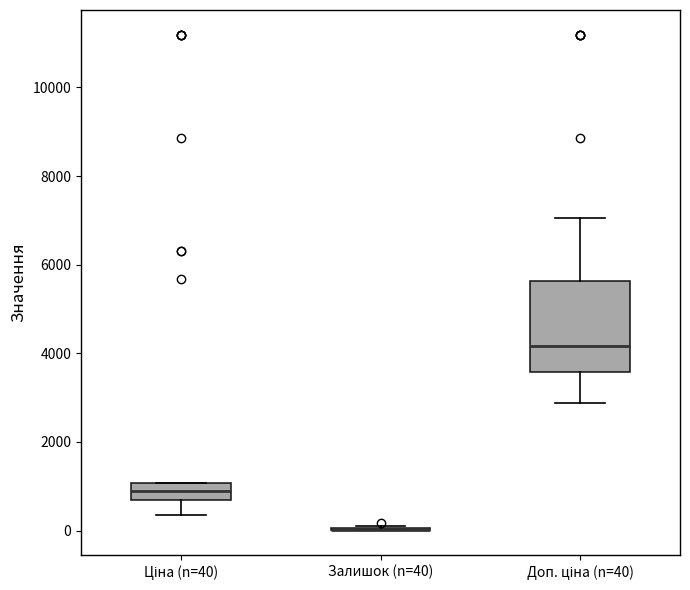

Reading left to right, read every box against the y-axis: the position of its median line, the range the box covers, and the ends of its whiskers. The values are not printed on the chart, so give them approximately, as read against the axis.

Ціна (n=40): median 800, box 600 to 1000, whiskers 400 to 1000
Залишок (n=40): box collapsed to a line at 0, whiskers 0 to 200
Доп. ціна (n=40): median 4200, box 3600 to 5600, whiskers 2800 to 7000